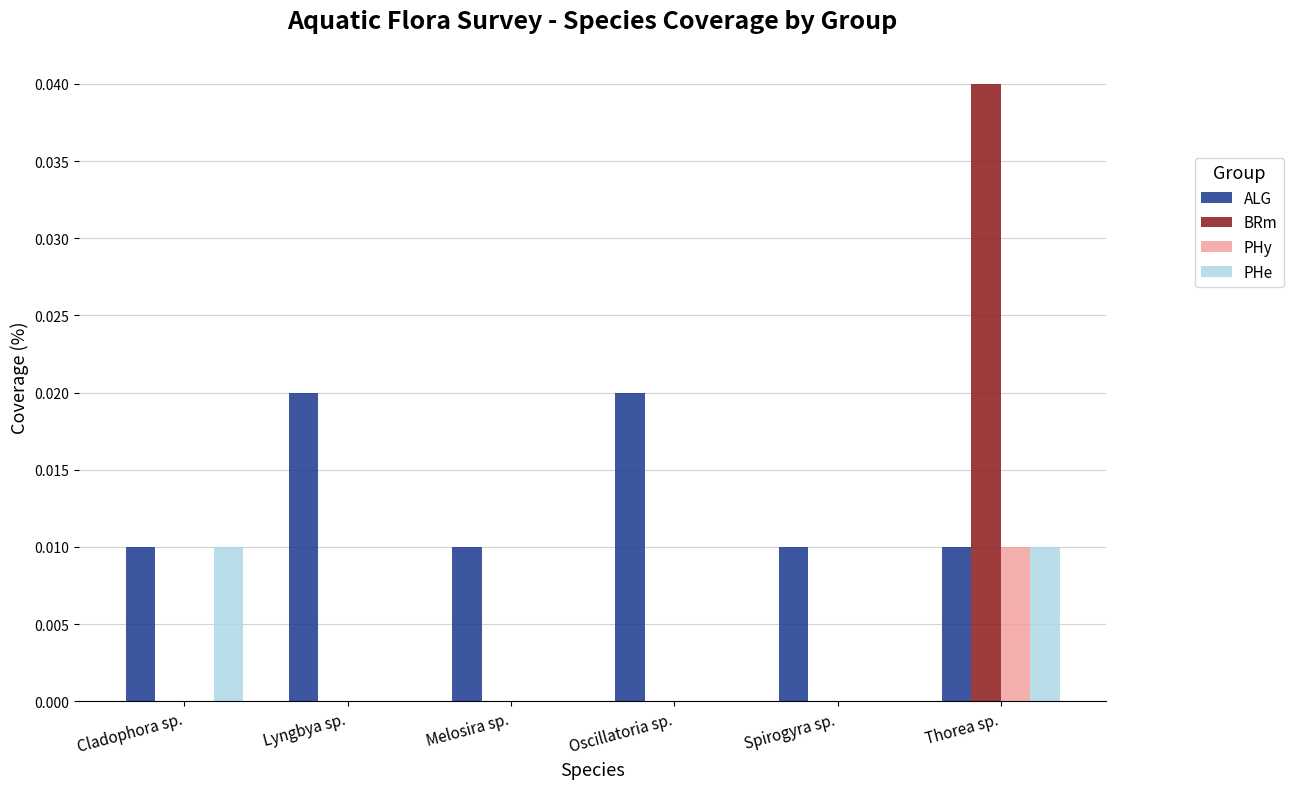

The BRm series shows 0.0 at Lyngbya sp.. True or false?

True